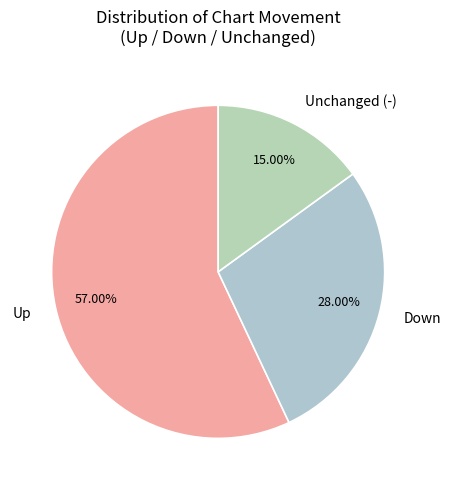

Rank the categories by value from lowest to highest.

Unchanged (-), Down, Up